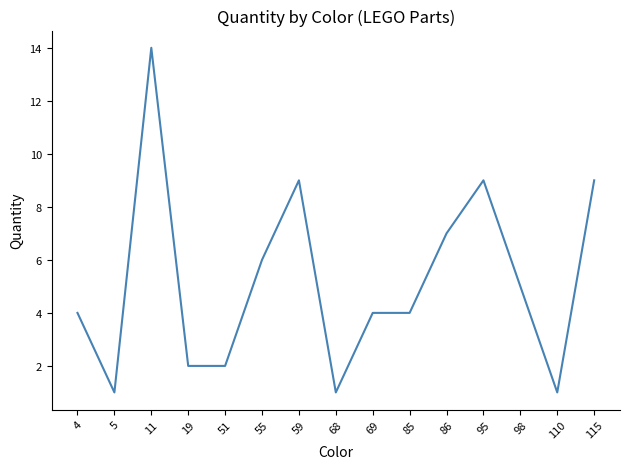

The value at 98 is 5. True or false?

True